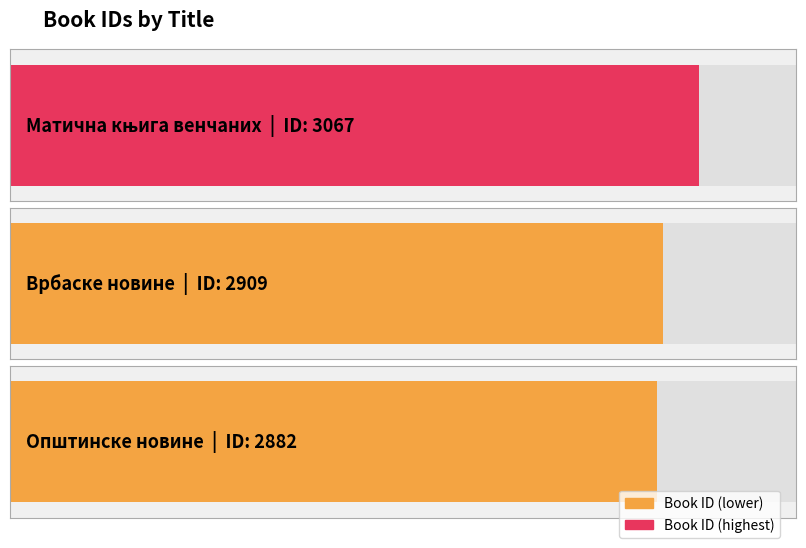

Rank the categories by value from highest to lowest.

Матична књига венчаних, Врбаске новине, Општинске новине